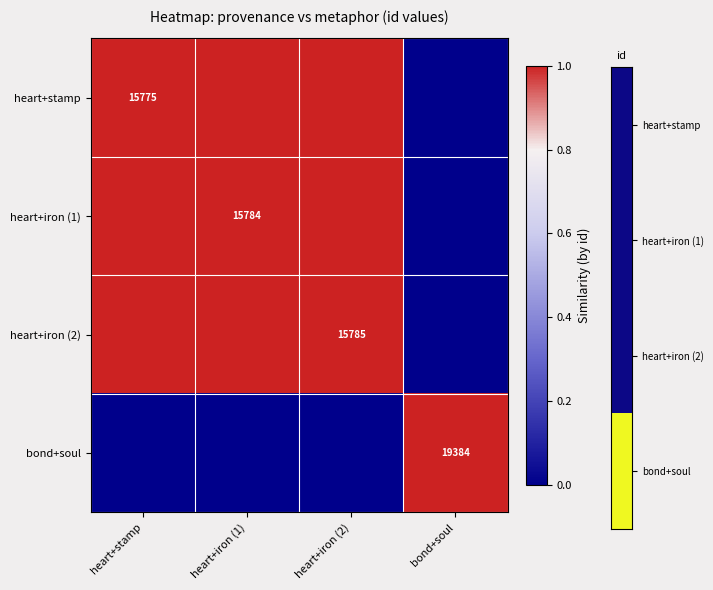

Between heart+iron (2) and heart+stamp, which is larger?

heart+stamp